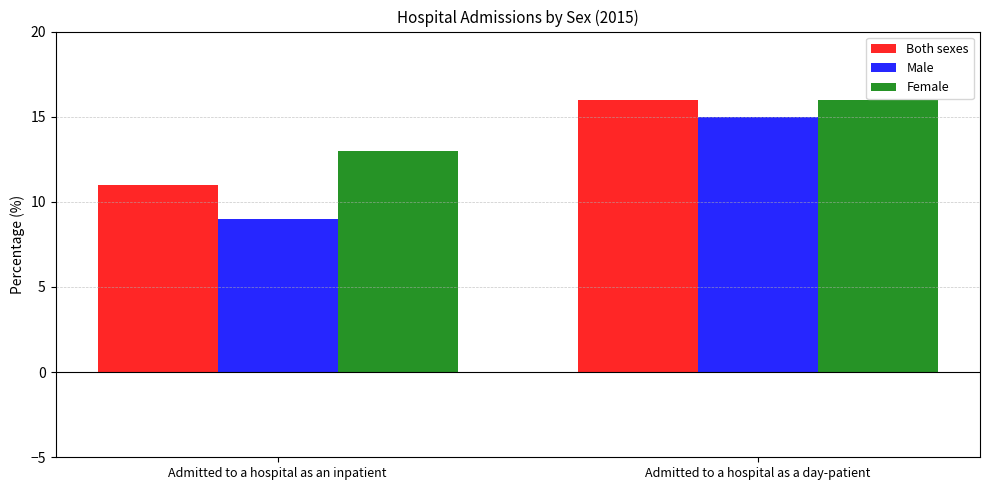

True or false: Male has a value of 15 at Admitted to a hospital as an inpatient.

False